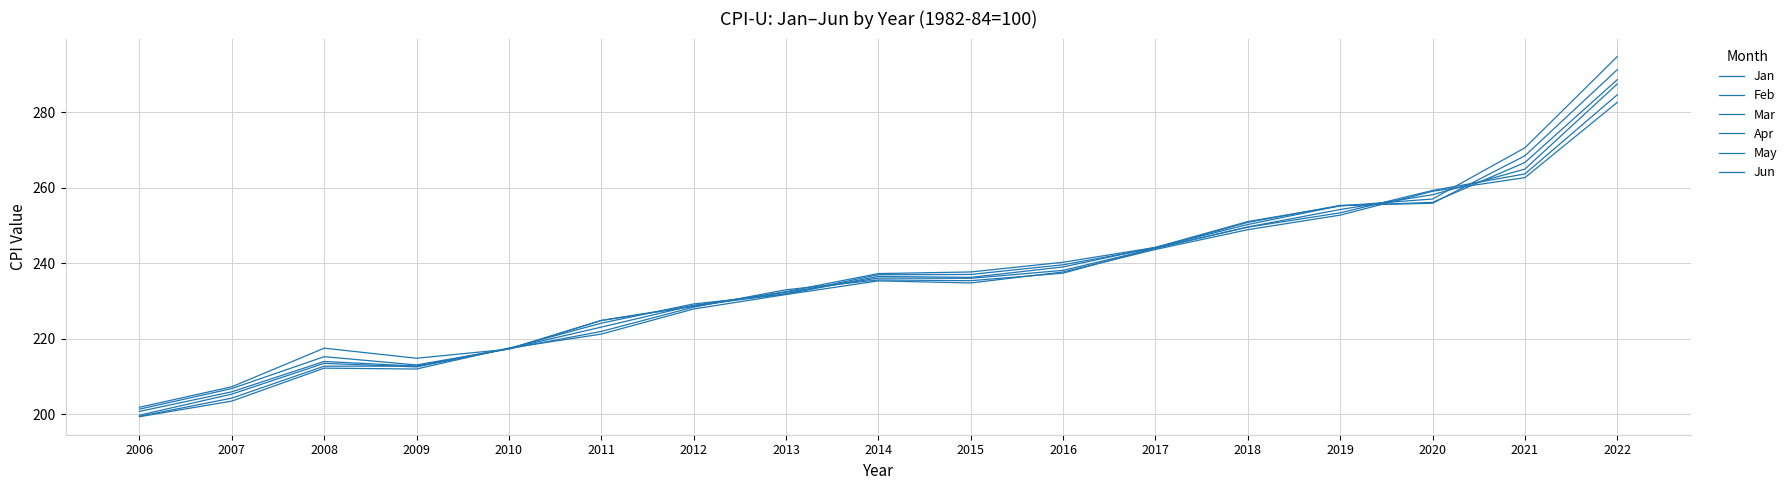

Reading left to right, extract all data points from this chart.

Jan: 199.3	203.4	212.2	211.9	217.5	221.2	227.8	231.7	235.3	234.7	237.7	243.6	248.9	252.7	259.0	262.6	282.6
Feb: 199.4	204.2	212.7	212.7	217.3	221.9	228.3	232.9	235.5	235.3	237.3	244.0	249.5	253.3	259.2	263.6	284.6
Mar: 199.7	205.3	213.4	212.5	217.4	223.0	228.8	232.3	236.0	236.0	238.1	243.9	249.6	254.2	258.1	264.9	287.5
Apr: 200.7	205.9	213.9	212.7	217.4	224.1	229.2	231.8	236.5	236.2	239.0	244.2	250.2	255.2	256.1	266.7	288.6
May: 201.3	206.8	215.2	213.0	217.3	224.8	228.7	231.9	236.9	237.0	239.6	244.0	250.8	255.3	255.9	268.4	291.3
Jun: 201.8	207.2	217.5	214.8	217.2	224.8	228.5	232.4	237.2	237.7	240.2	244.2	251.0	255.2	257.0	270.6	294.7